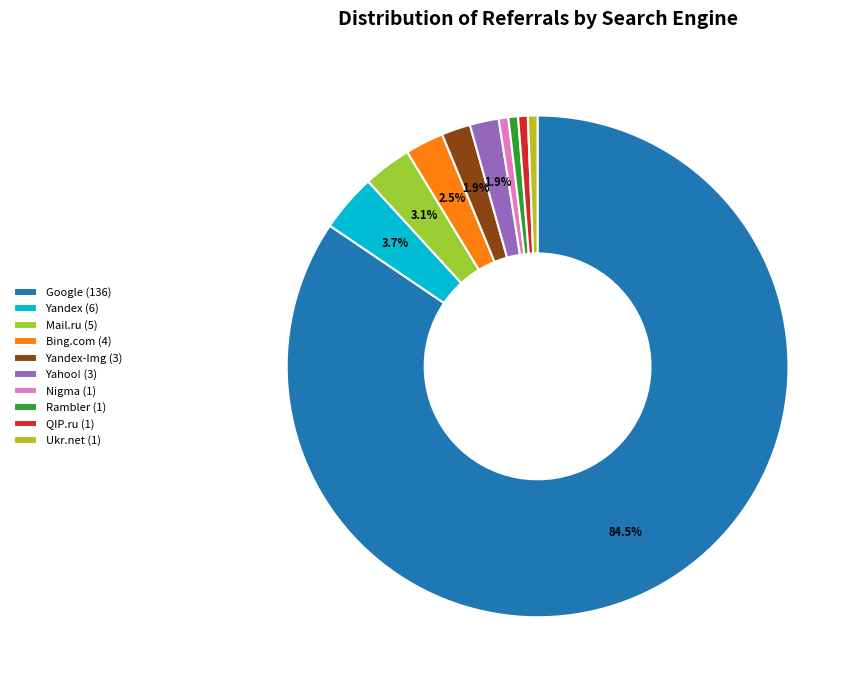

What is the ratio of the value at Mail.ru (5) to the value at Rambler (1)?

5.0